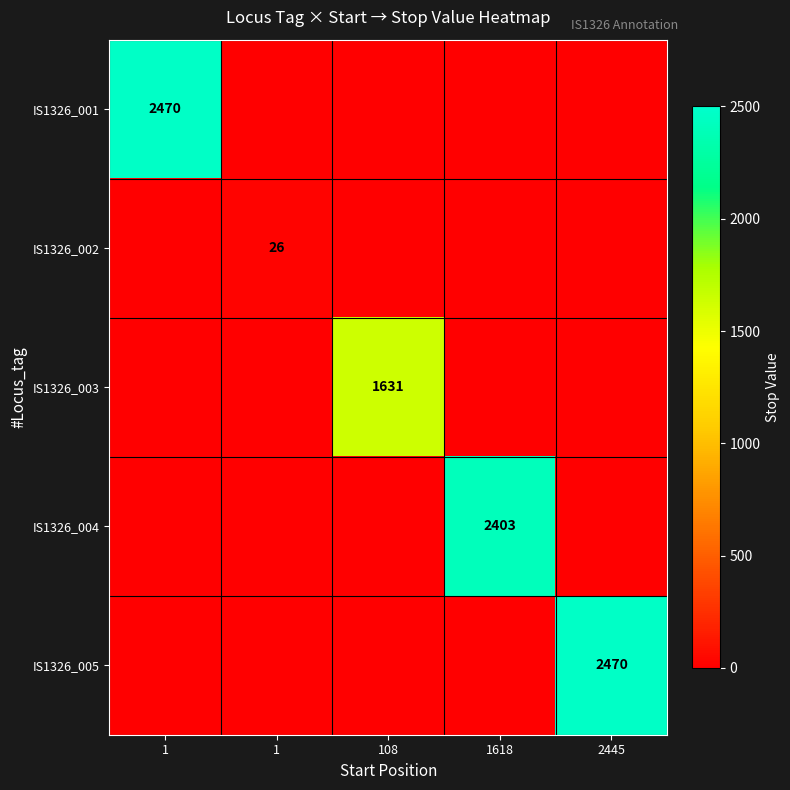

What is the difference between the maximum and minimum values in the IS1326_005 series?

2470